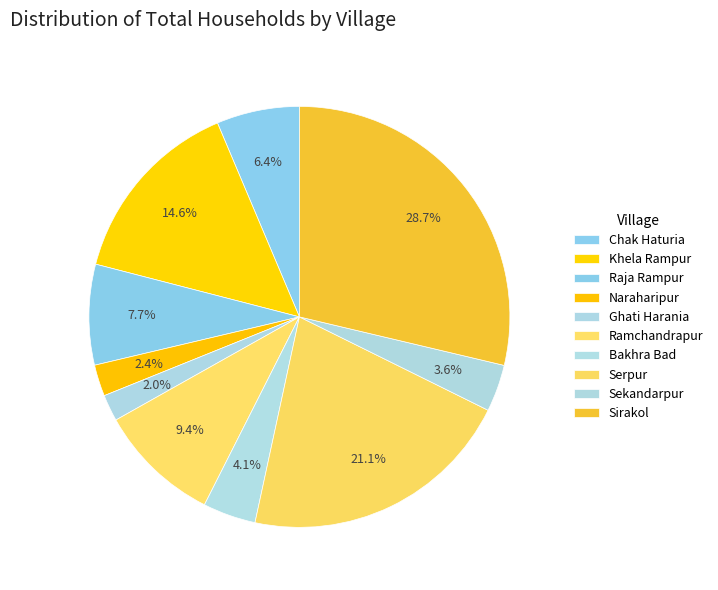

How many slices are in this pie chart?

10